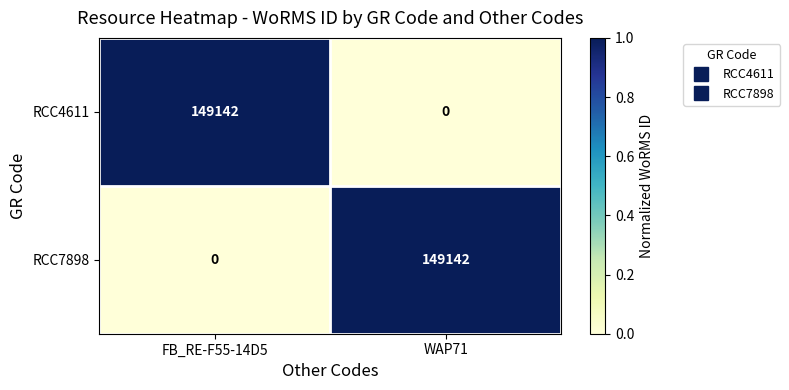

Count the number of data series in this chart.

2